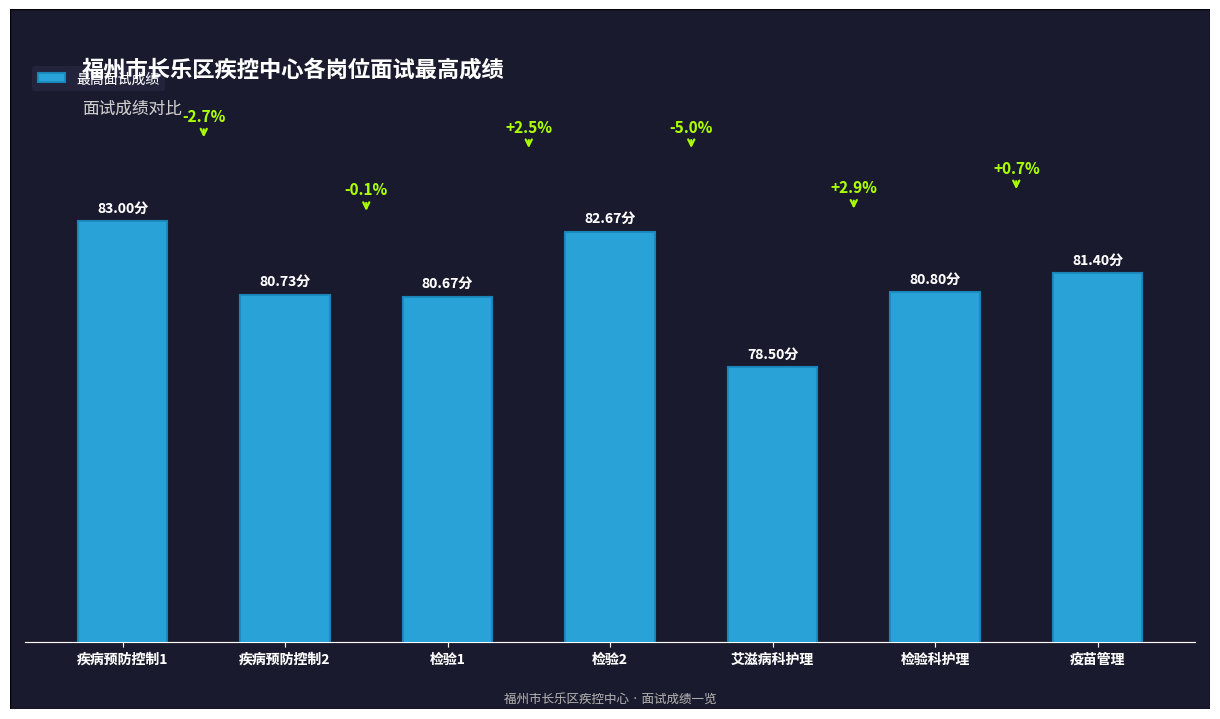

The value at 检验2 is 82.7. True or false?

True